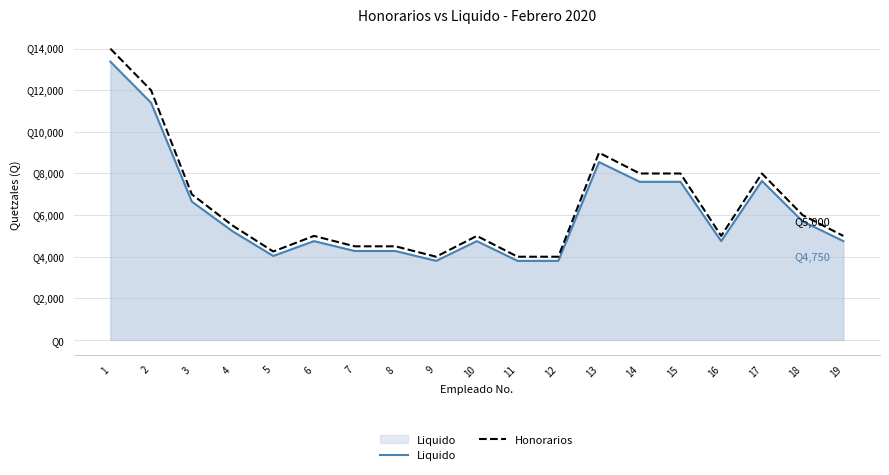

Does the chart have visible grid lines?

Yes